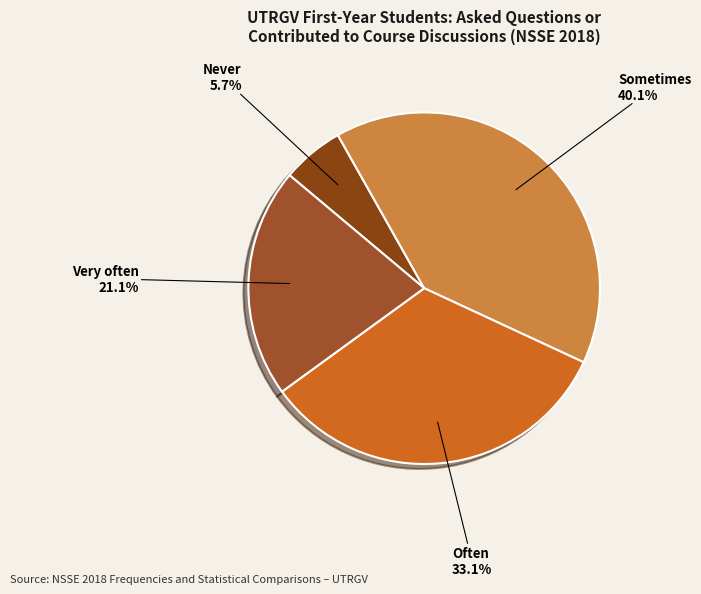

Between Often and Never, which is larger?

Often